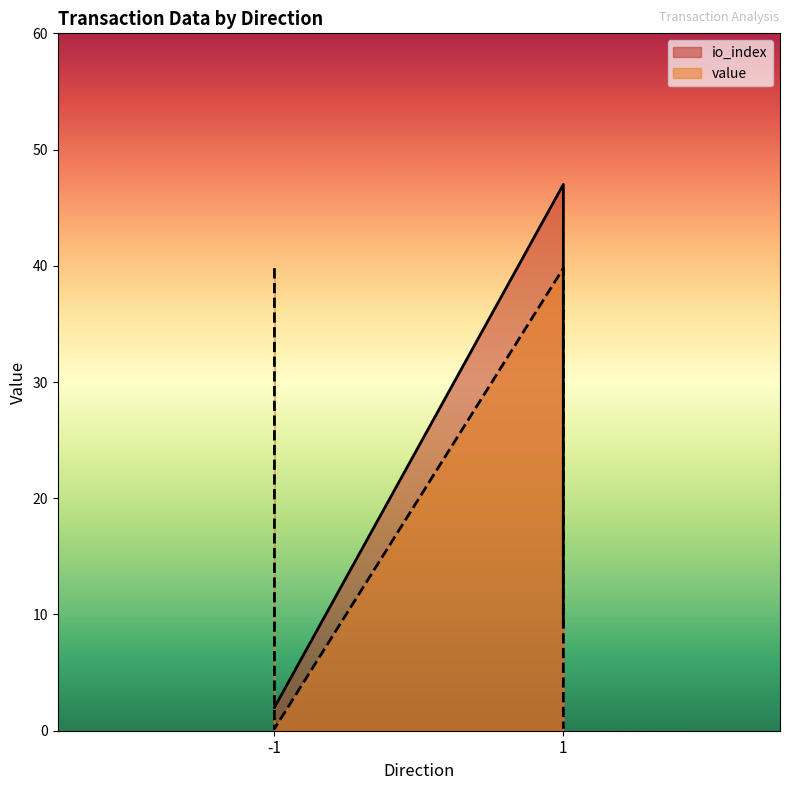

Between 1 and -1, which is larger?

1